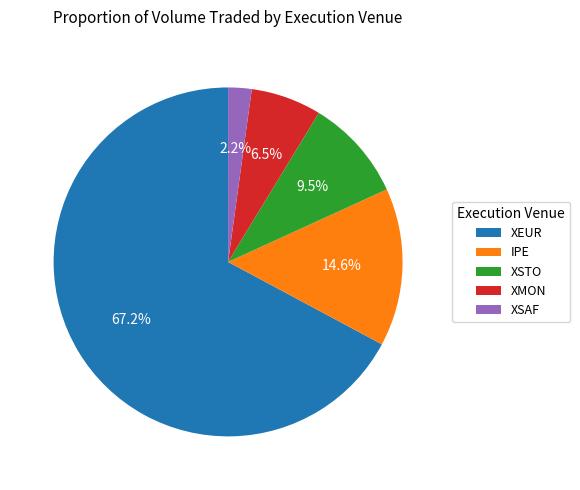

Between XSAF and XEUR, which is larger?

XEUR